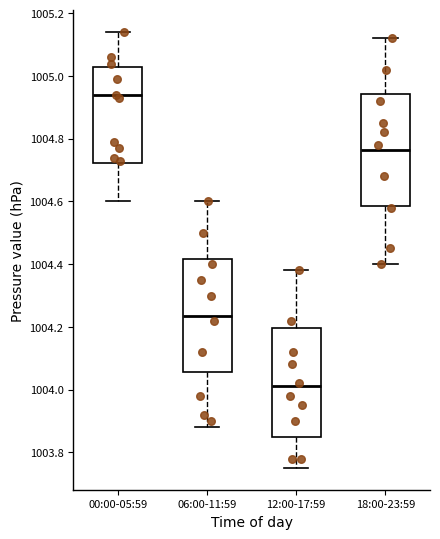

Which box has the lowest median line?

12:00-17:59